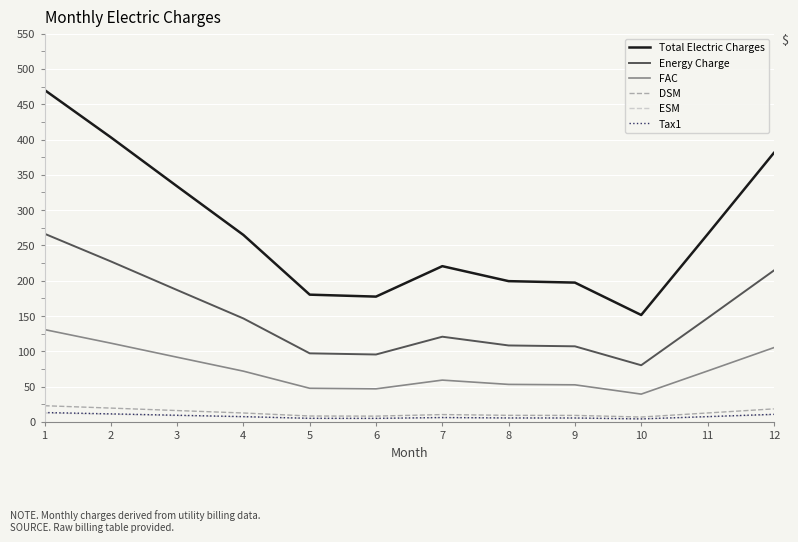

What is the total value across all series at 1?

916.5